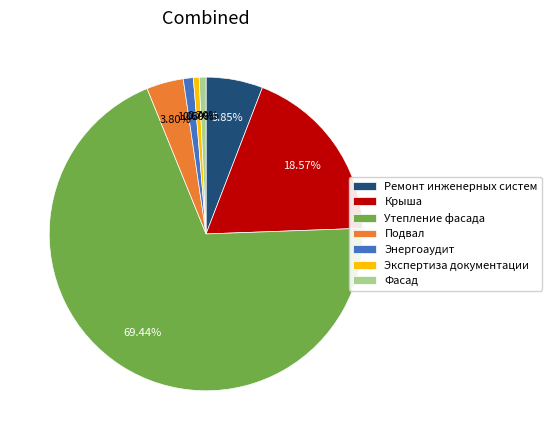

What is the largest slice in the pie chart?

Утепление фасада